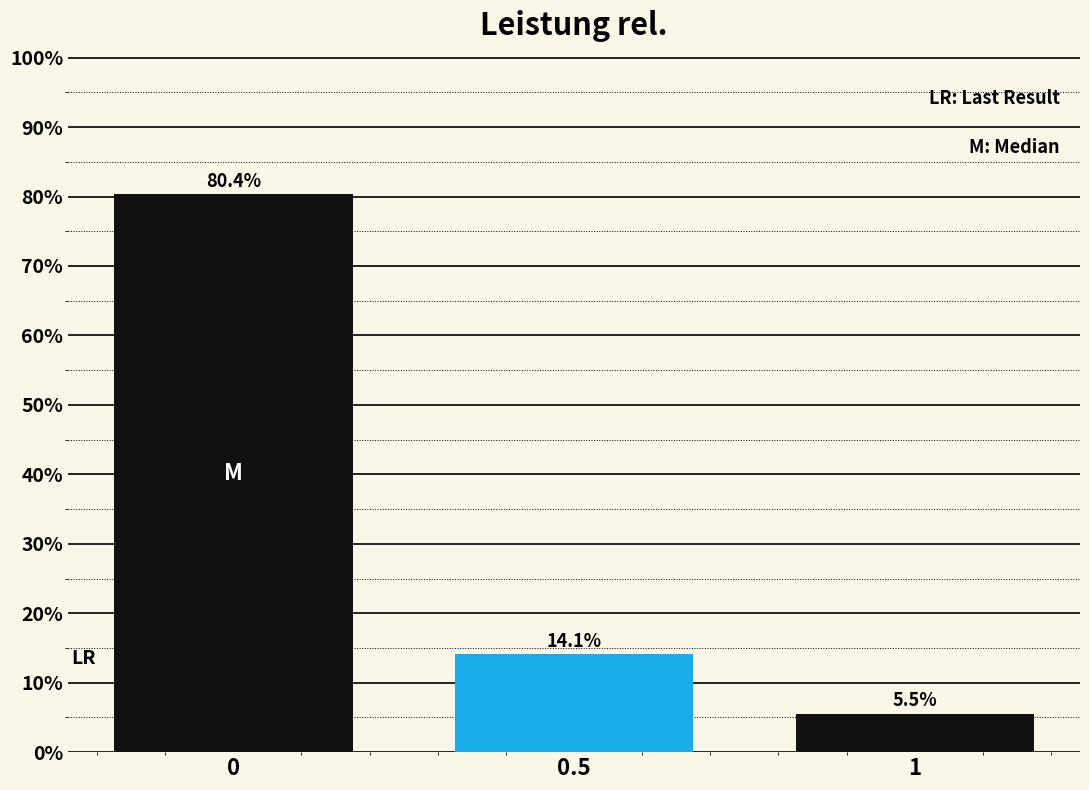

Reading left to right, what are all the values shown in this chart?

0=80.4	0.5=14.1	1=5.5